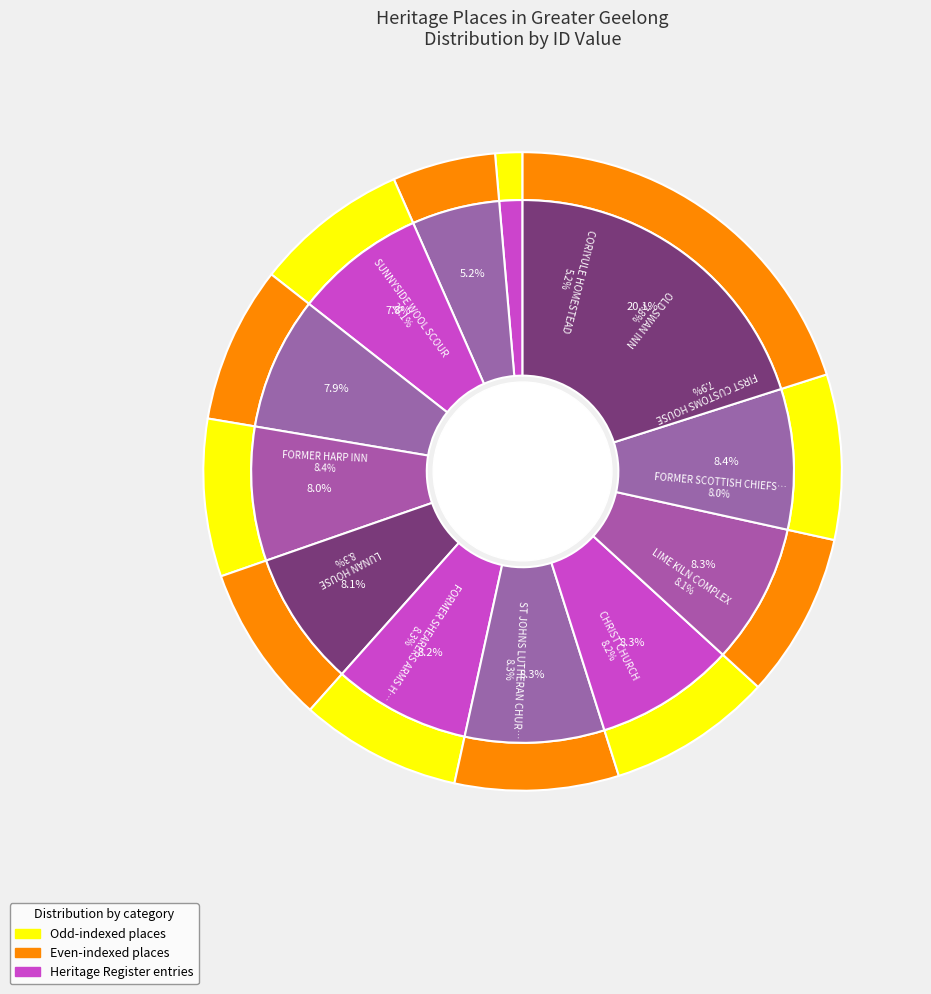

Is it true that FORMER TRAVELLERS REST INN is 11% of the pie?

False